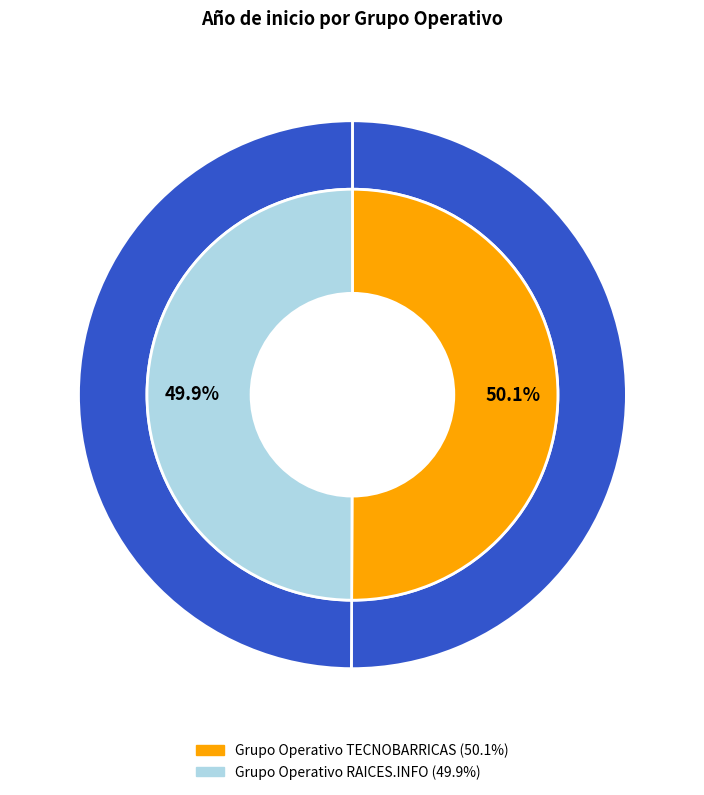

What percentage is the Grupo Operativo RAICES.INFO slice, to the nearest percent?

50%